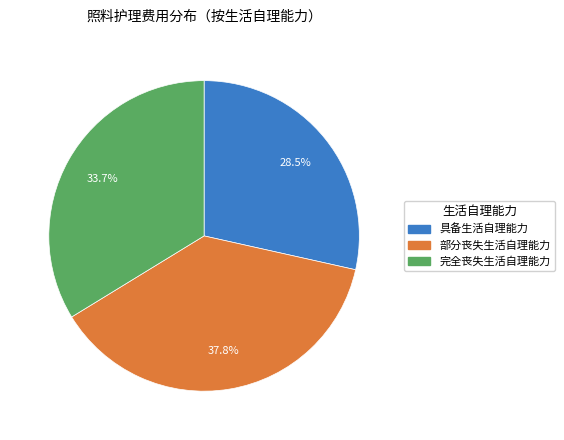

How much of the chart is everything except 完全丧失生活自理能力?

66.3%